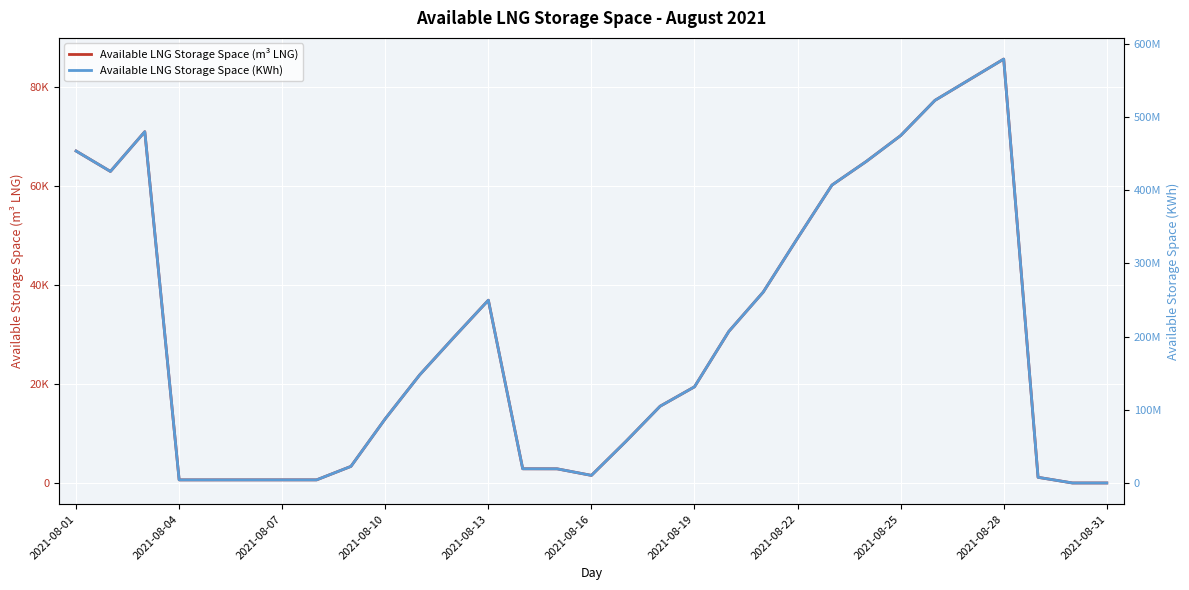

List the series in order of their peak value, highest first.

Available LNG Storage Space (KWh), Available LNG Storage Space (m³ LNG)